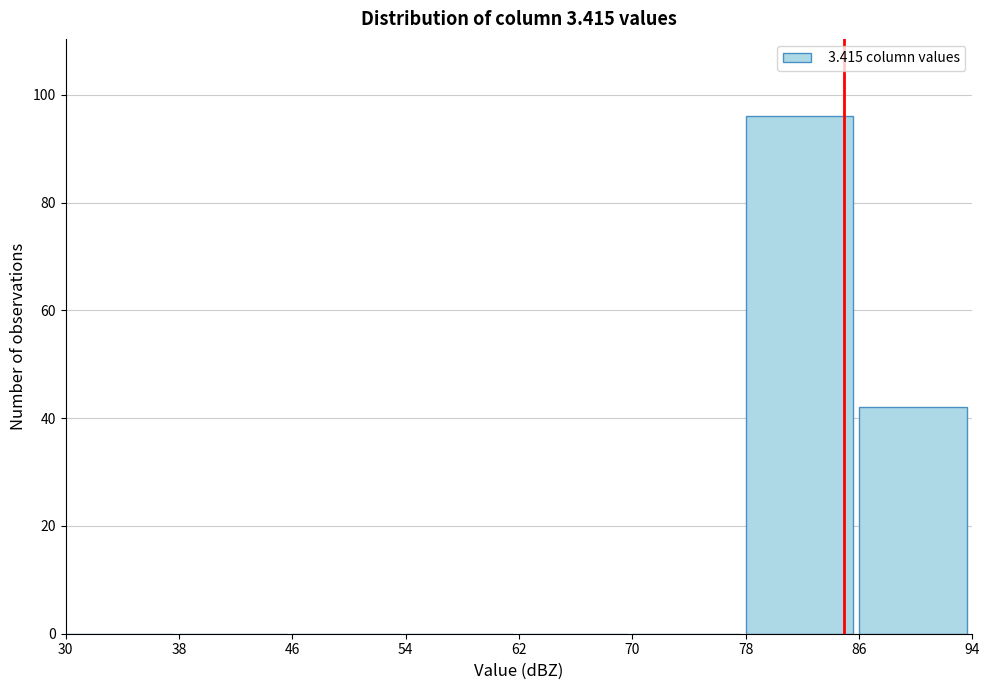

Reading left to right, list every bar in this chart as the range it spans on the x-axis followed by its height. The values are not printed on the chart, so give them approximately, as read against the axis.

30 to 38: 0
38 to 46: 0
46 to 54: 0
54 to 62: 0
62 to 70: 0
70 to 78: 0
78 to 86: 96
86 to 94: 42